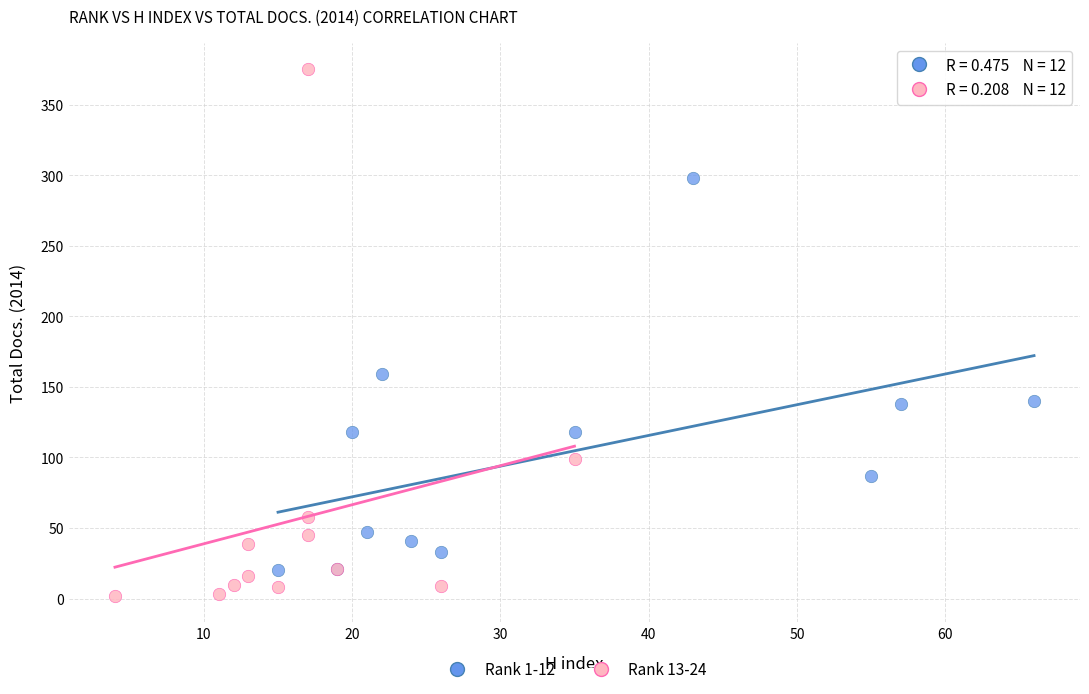

Which series has the widest spread of Y values?

Rank 13-24